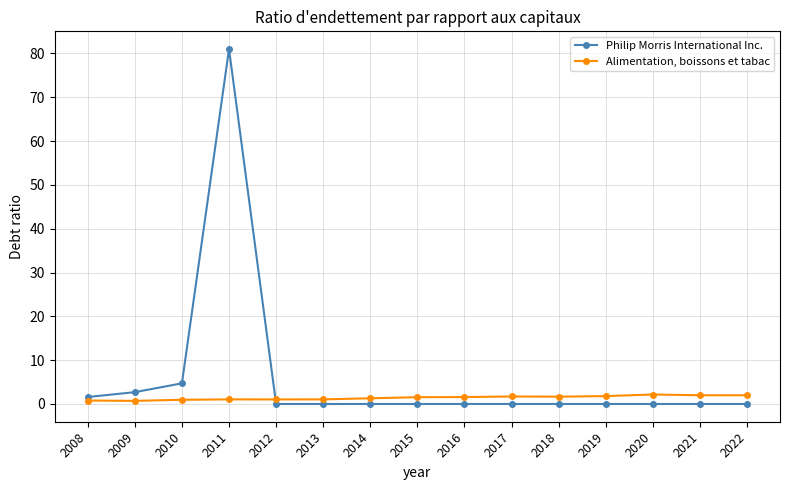

True or false: Philip Morris International Inc. and Alimentation, boissons et tabac cross at least once.

True